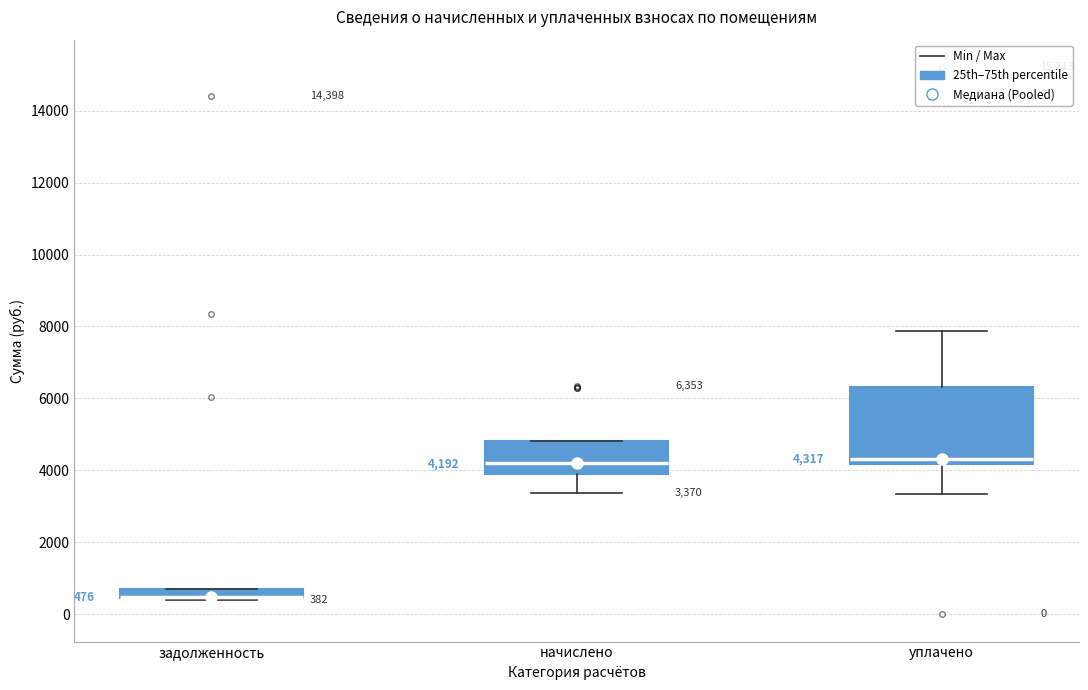

Comparing the boxes themselves (not the whiskers), which one is the tallest?

уплачено